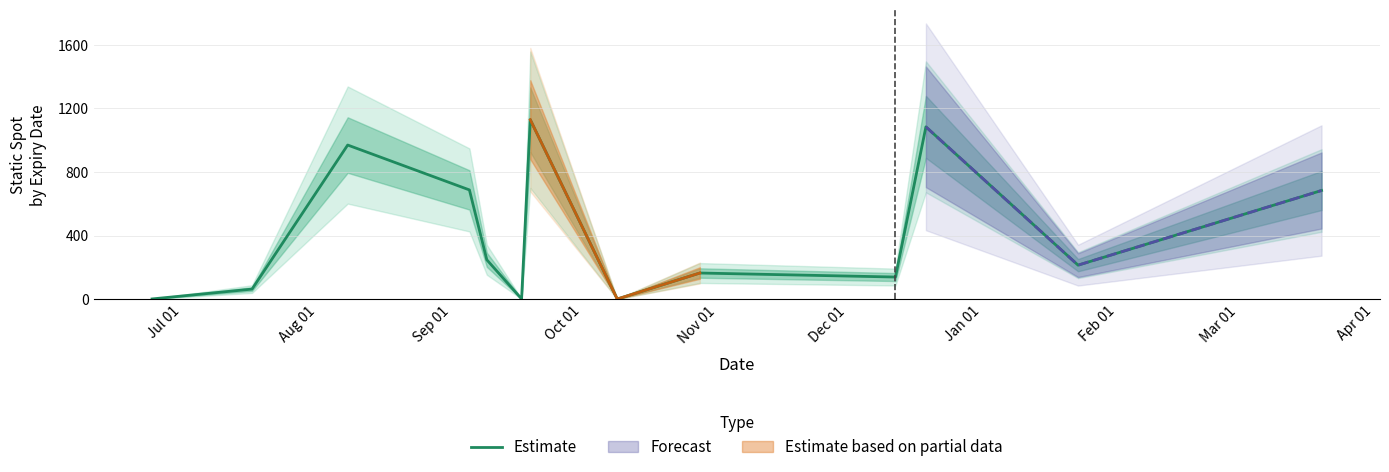

What is the maximum value for Estimate?

1128.6